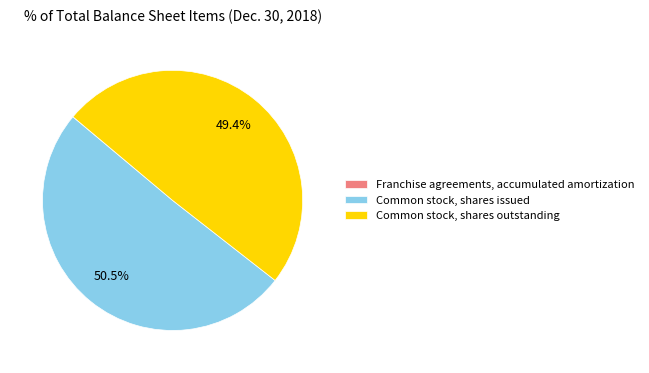

What percentage is NOT represented by Common stock, shares outstanding?

50.6%